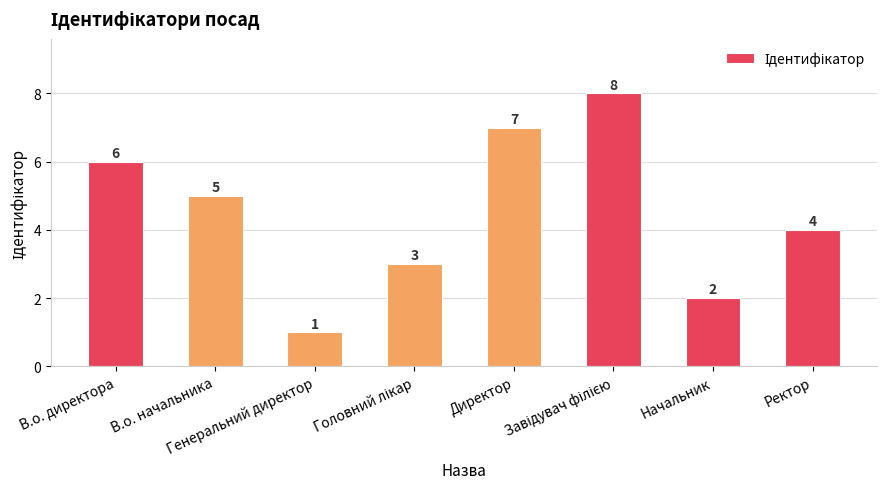

What is the value of the 7th bar from the left?

2